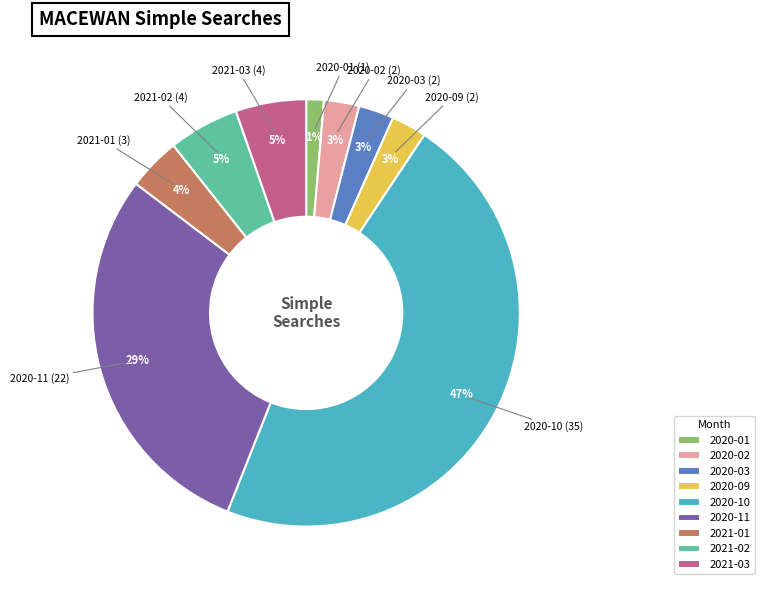

Which slice is the largest?

2020-10